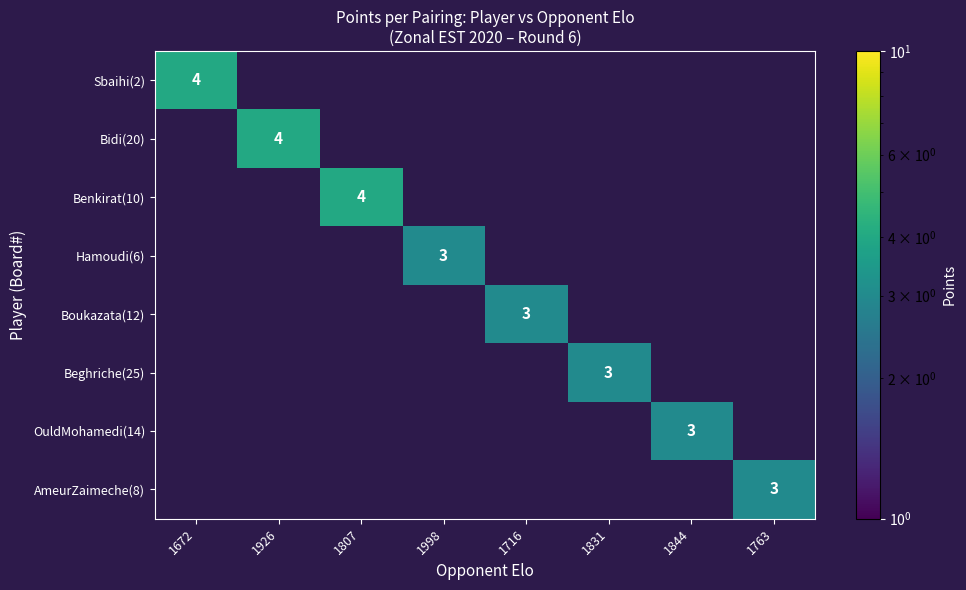

Is it true that Hamoudi(6) equals 3 at 1998?

True